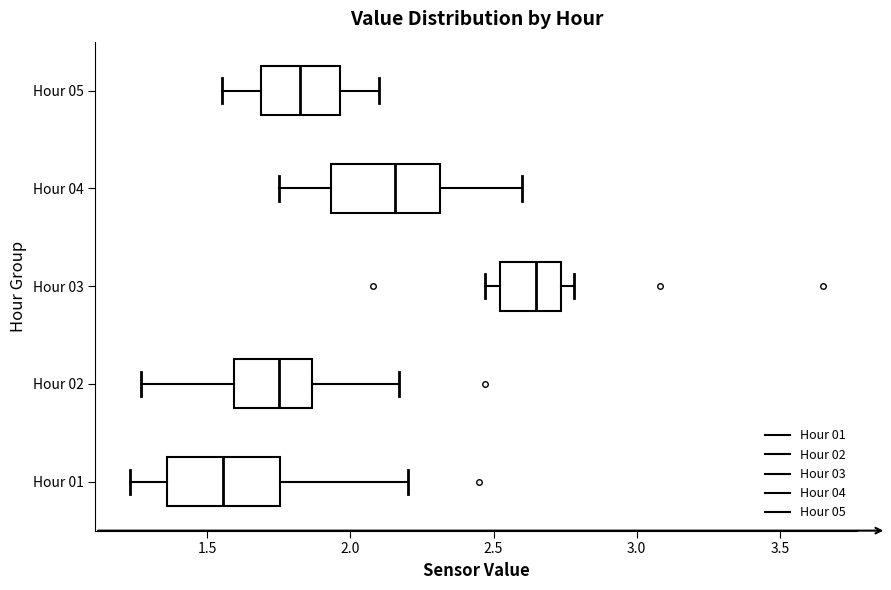

Which box has the furthest to the right median line?

Hour 03